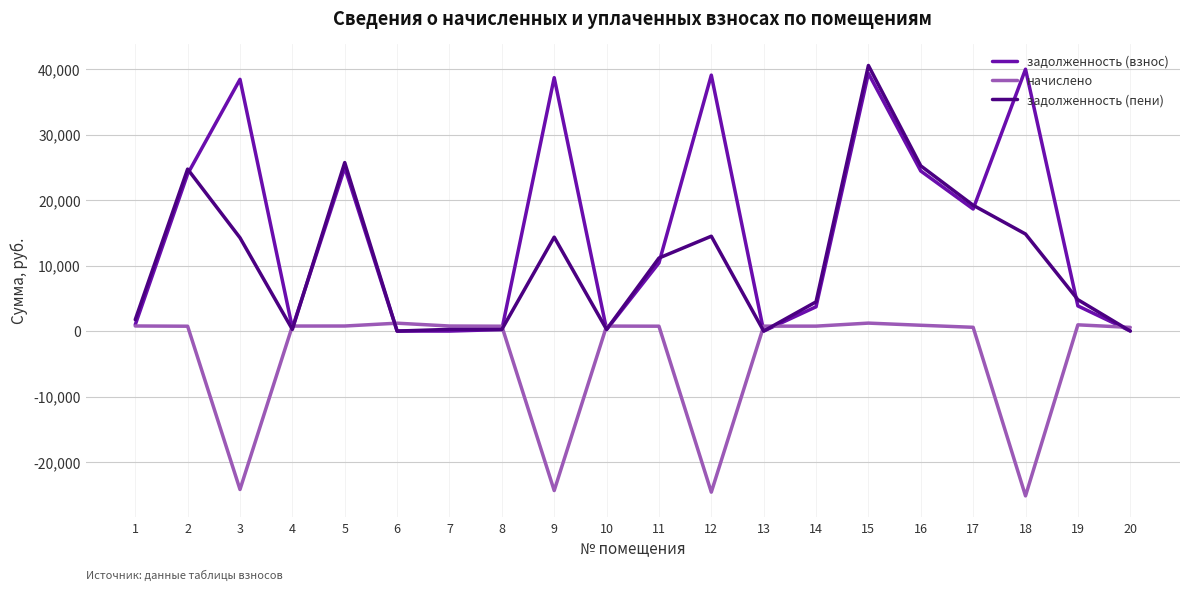

The начислено series shows -10742.9 at 12. True or false?

False